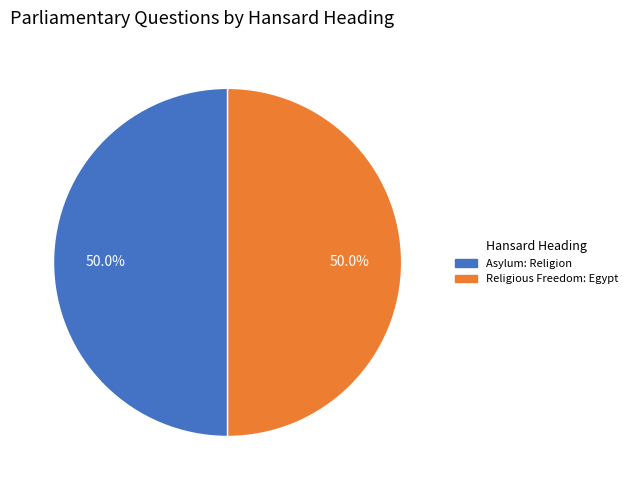

Which category has the biggest portion of the pie?

Religious Freedom: Egypt (277292)